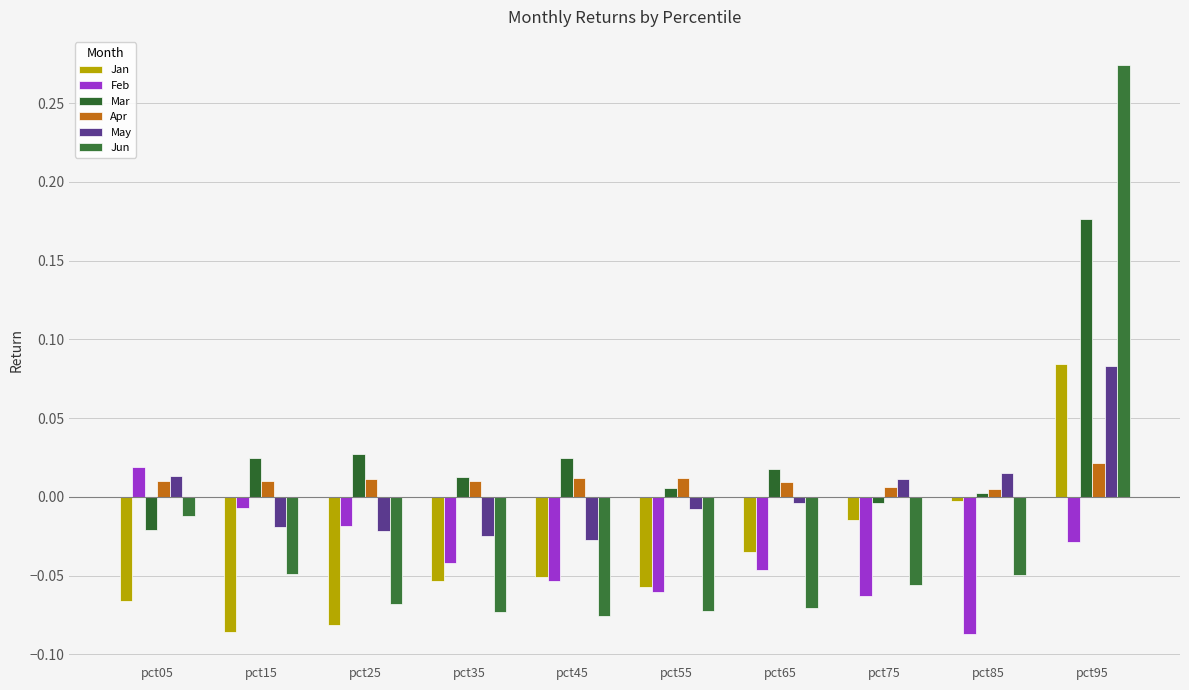

Rank the series at pct75 from lowest to highest value.

Feb, Jun, Jan, Mar, Apr, May